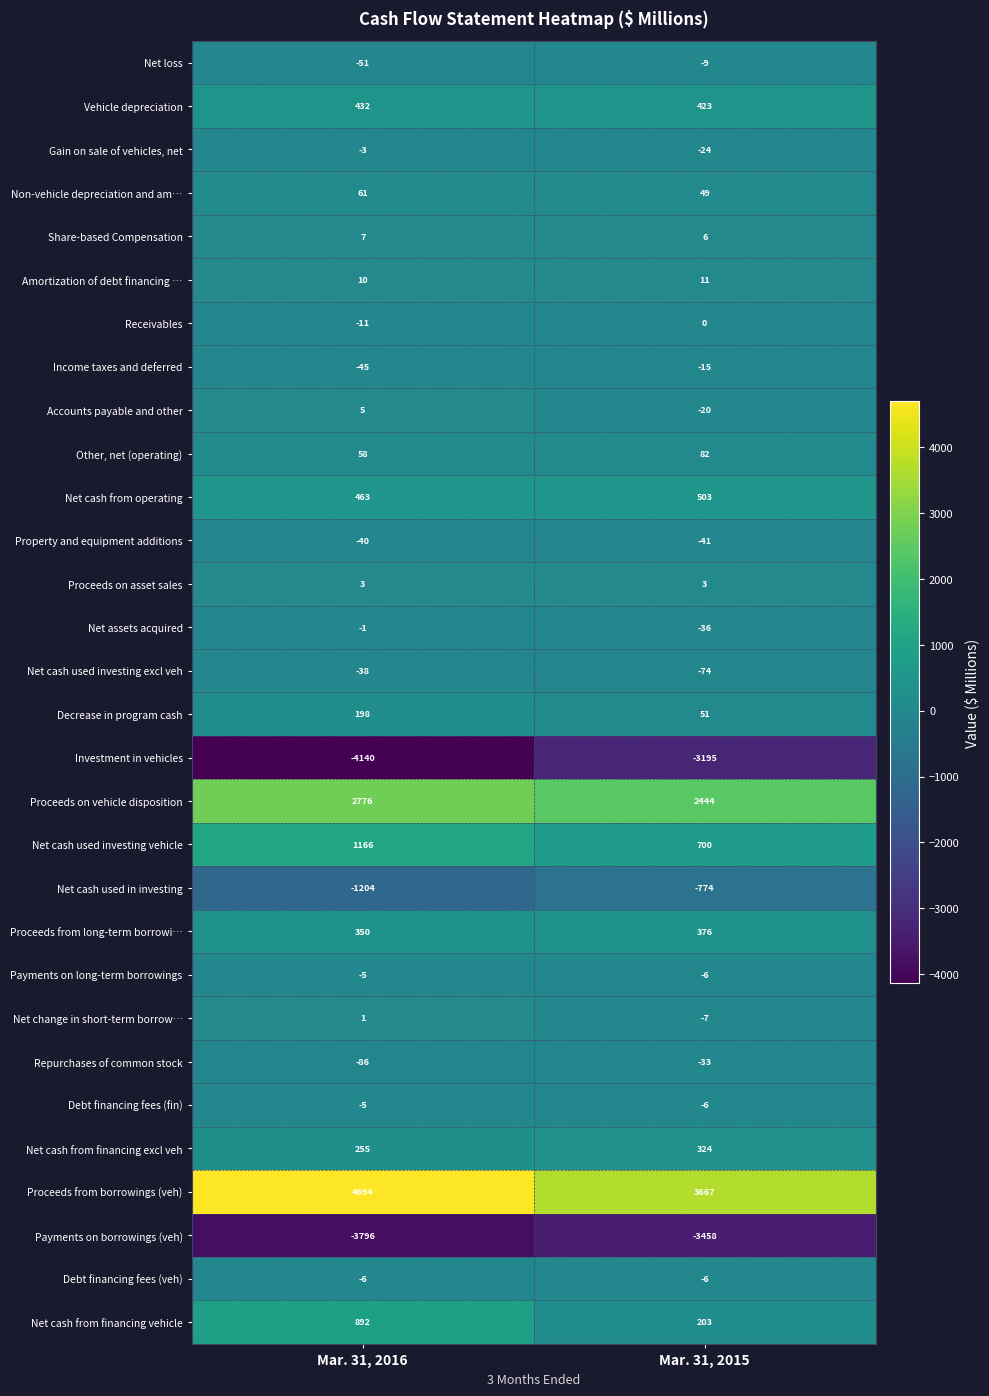

What is the maximum value shown in the chart?

4694